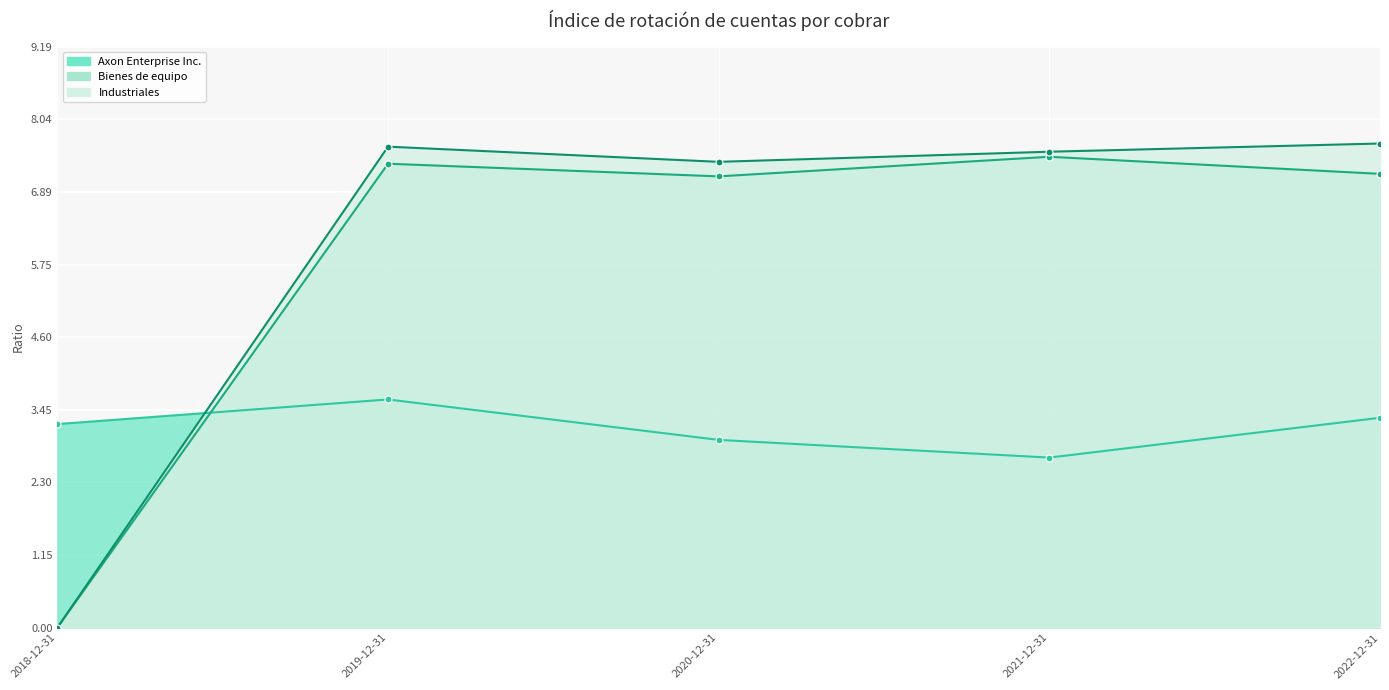

How many values in the Bienes de equipo series exceed 7?

4